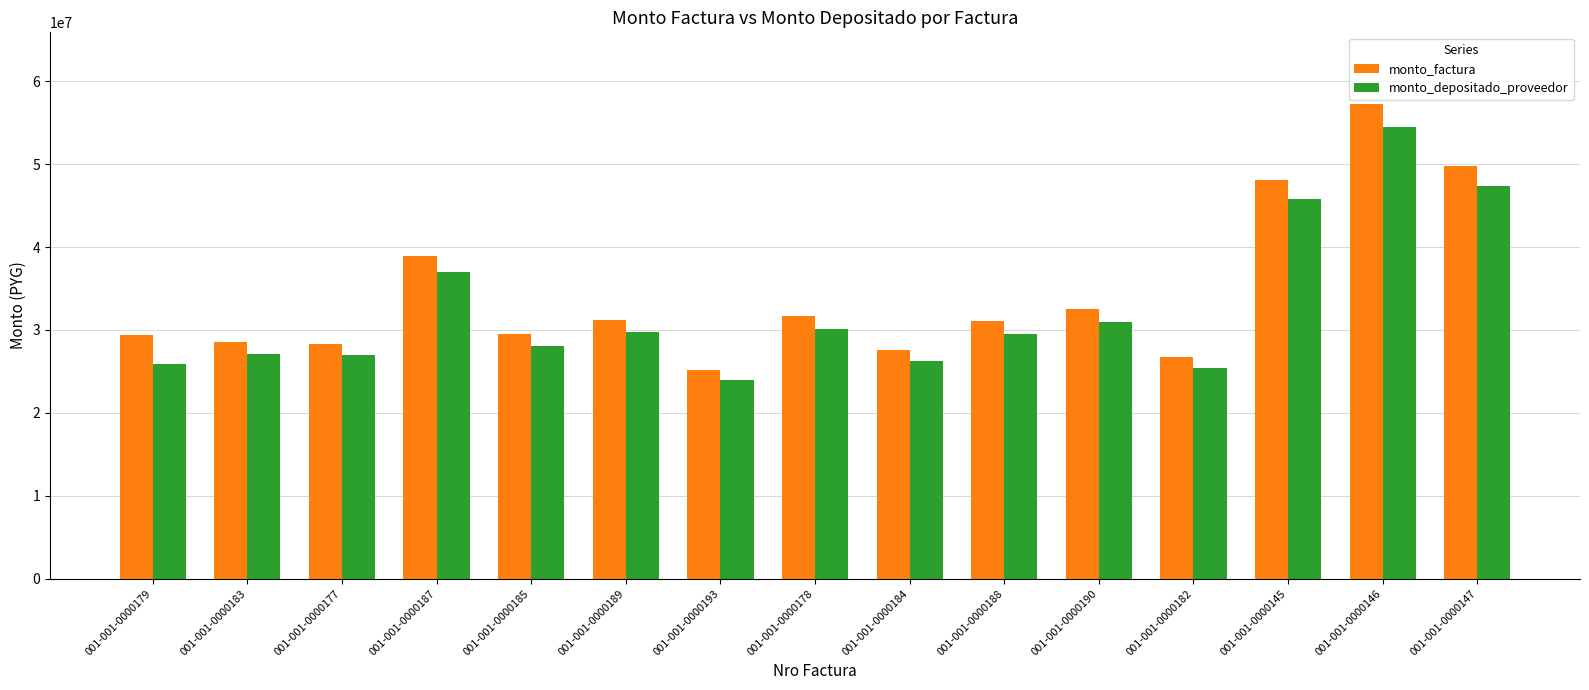

How many bars are there in each group?

2